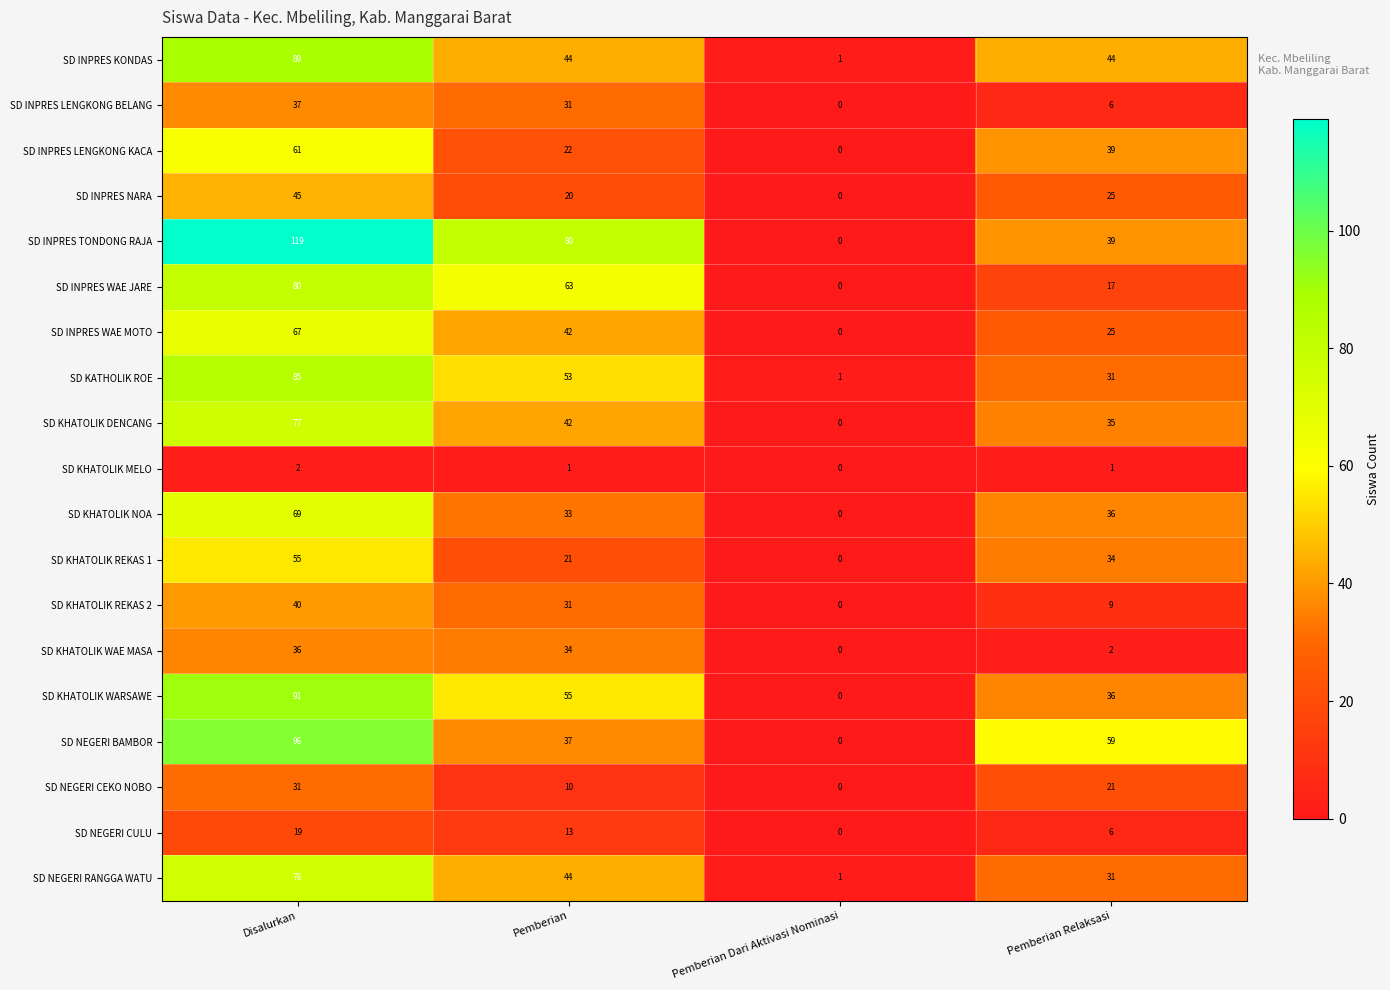

What is the sum of the SD INPRES WAE MOTO values at Pemberian Dari Aktivasi Nominasi and Disalurkan?

67